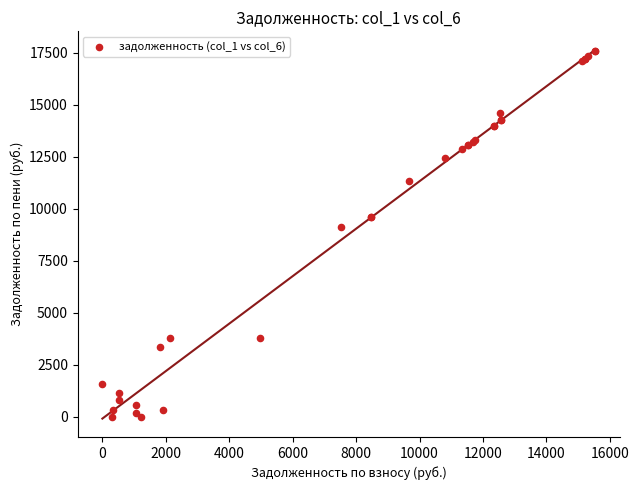

What Y value in the scatter plot is closest to 8797?

9149.8